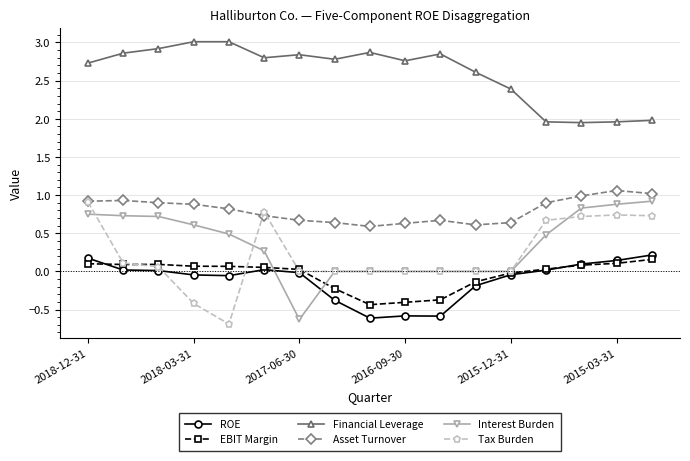

What is the sum of all EBIT Margin values?

-0.7